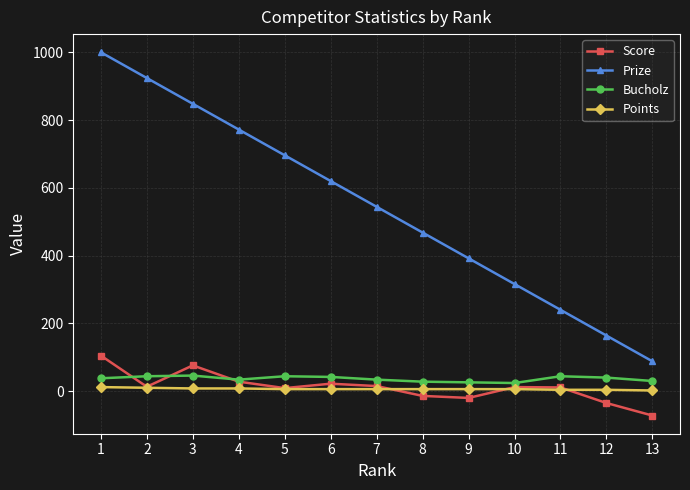

At which category does Score reach its first local peak?

3